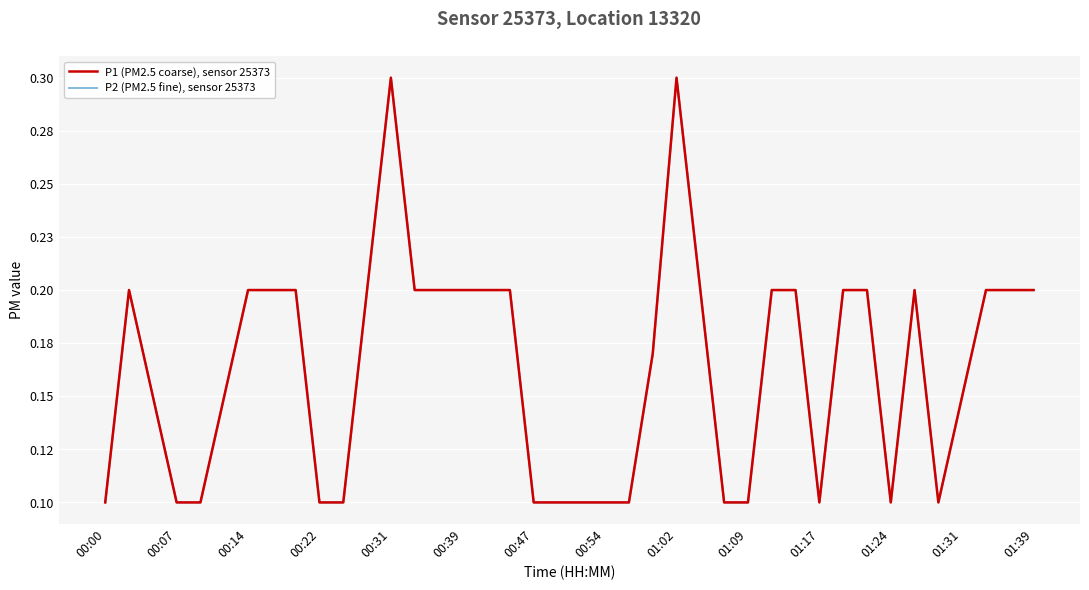

How many lines are shown in the chart?

2